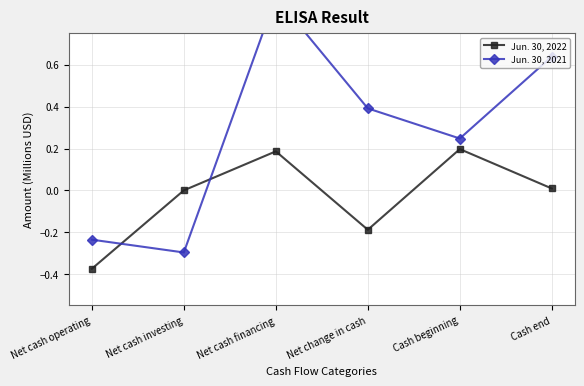

Reading left to right, what are all the values shown in this chart?

Jun. 30, 2022: -0.4	0.0	0.2	-0.2	0.2	0.0
Jun. 30, 2021: -0.2	-0.3	0.9	0.4	0.2	0.6